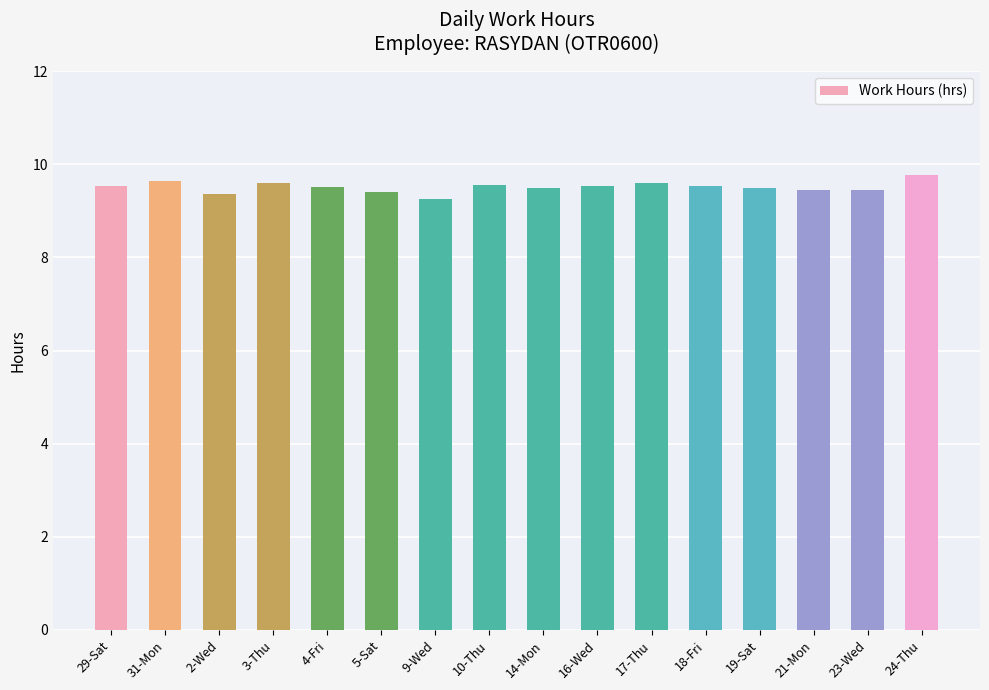

What is the sum of all values?

152.2